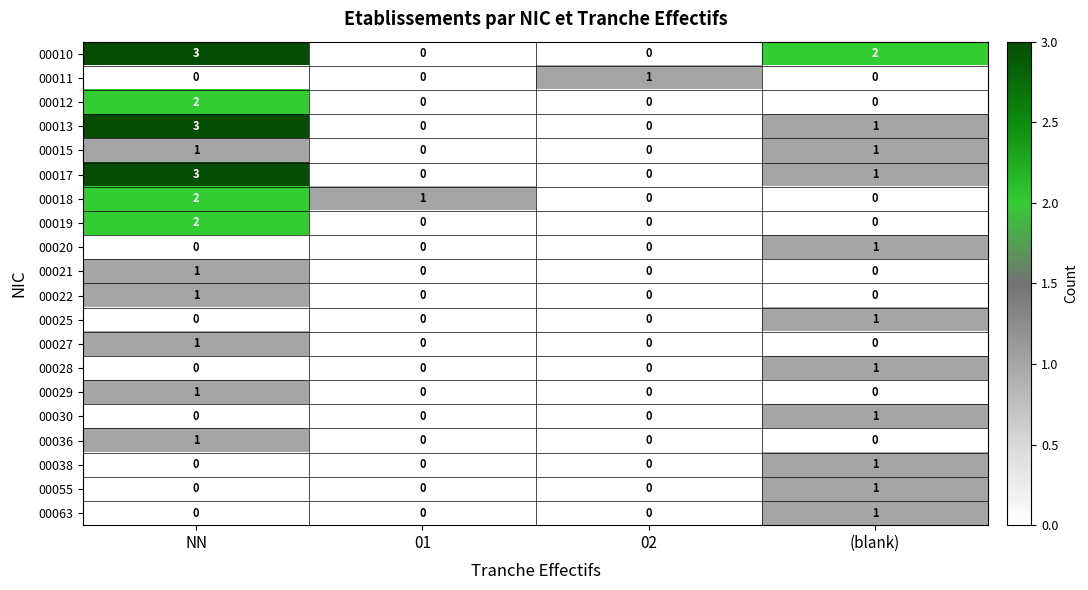

What is the difference between the maximum and minimum values in the 00010 series?

3